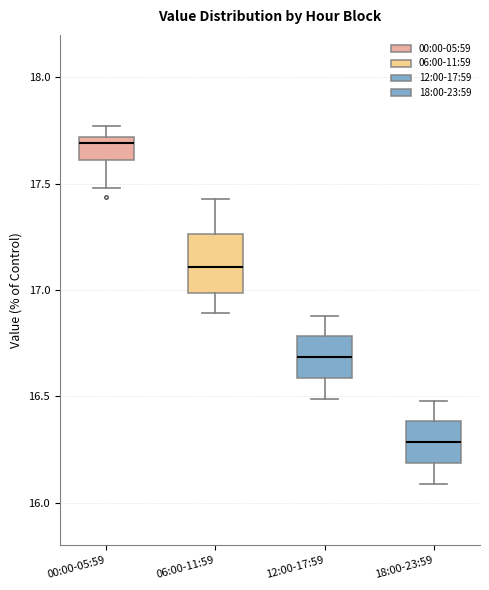

Which box's median line is the highest?

00:00-05:59